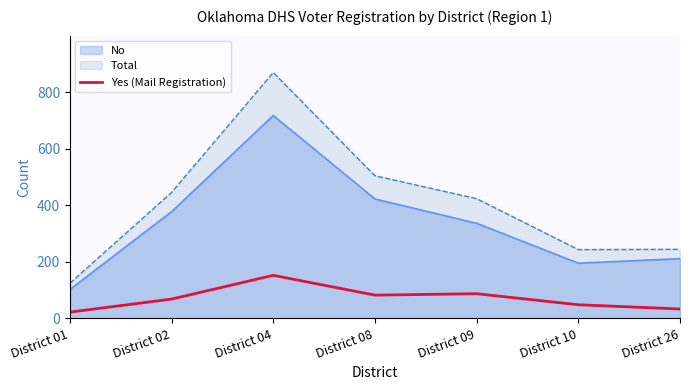

List the series in order of their peak value, highest first.

Total, No, Yes (Mail Registration)